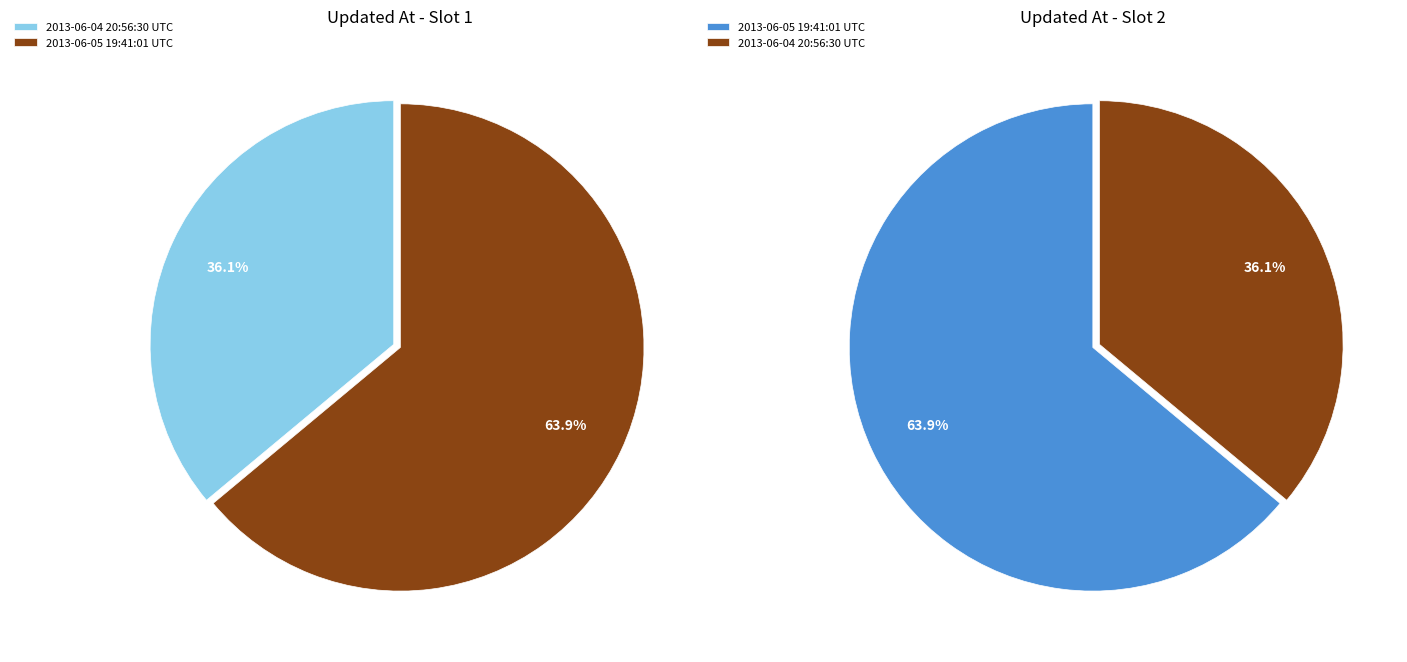

To the nearest percent, what portion does 2013-06-05 19:41:01 UTC represent?

64%